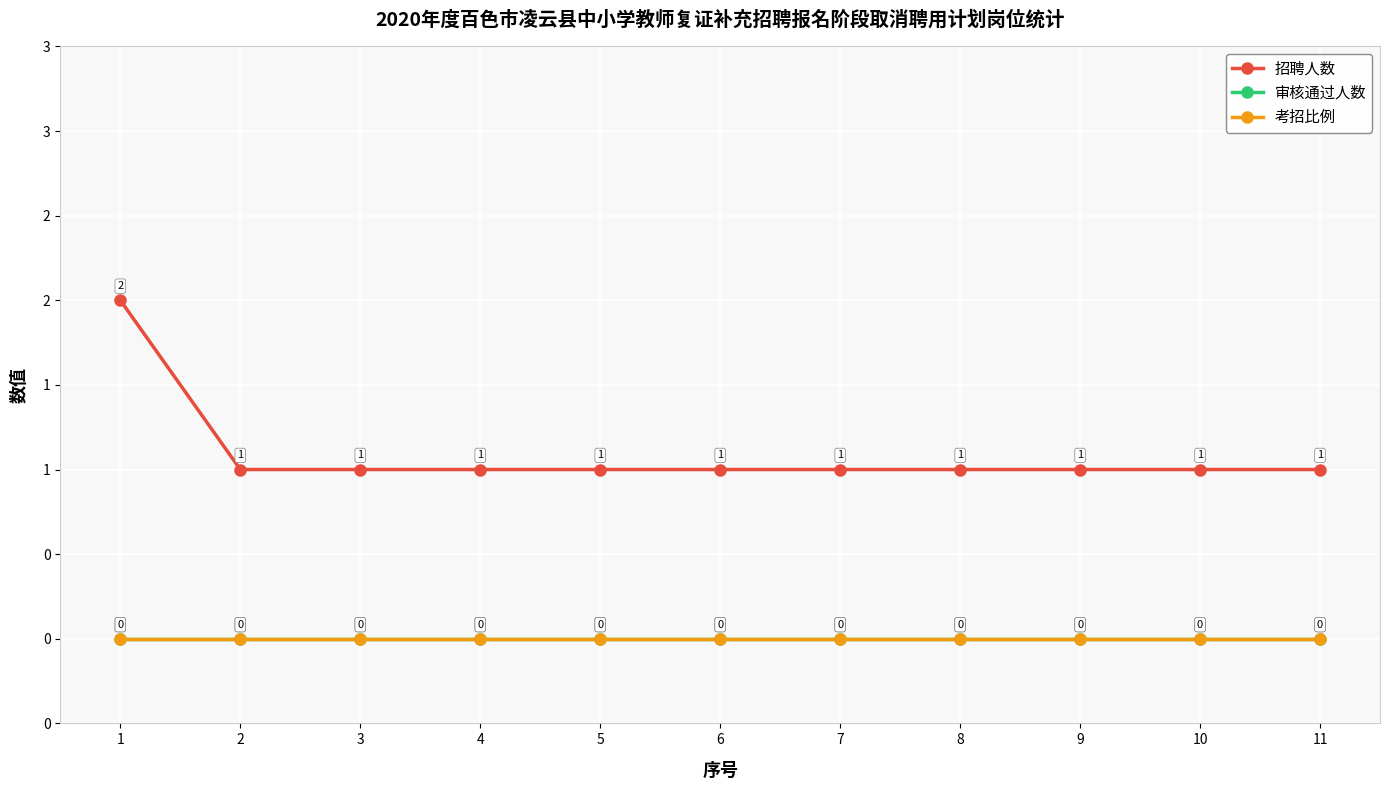

Which series has the widest spread of values?

招聘人数